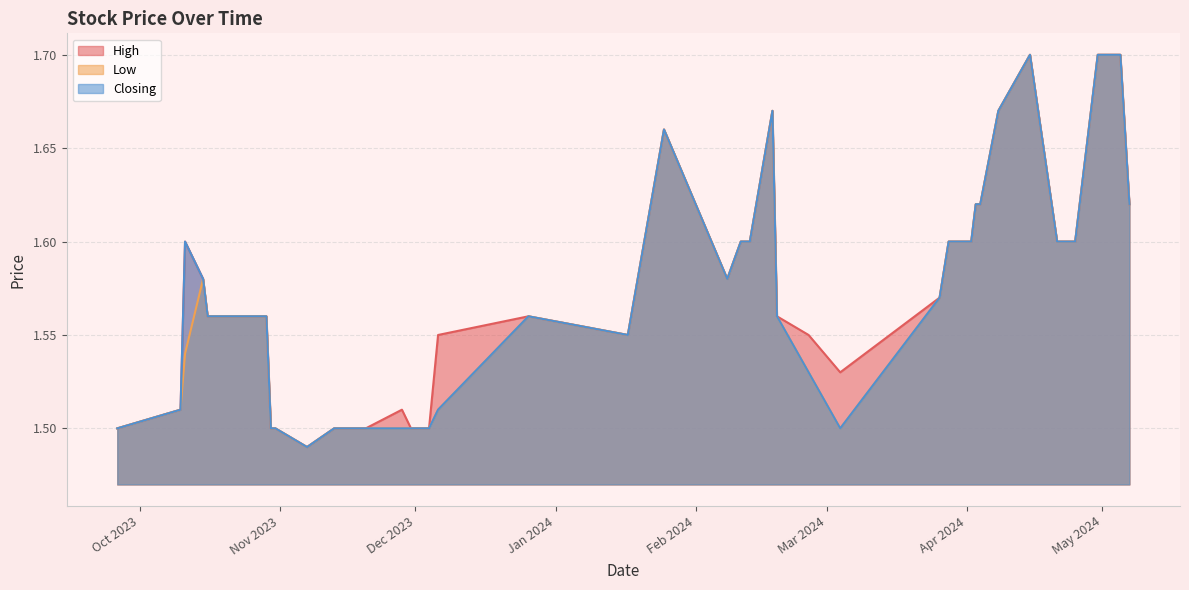

The High series shows 2.3 at 16/10/2023. True or false?

False